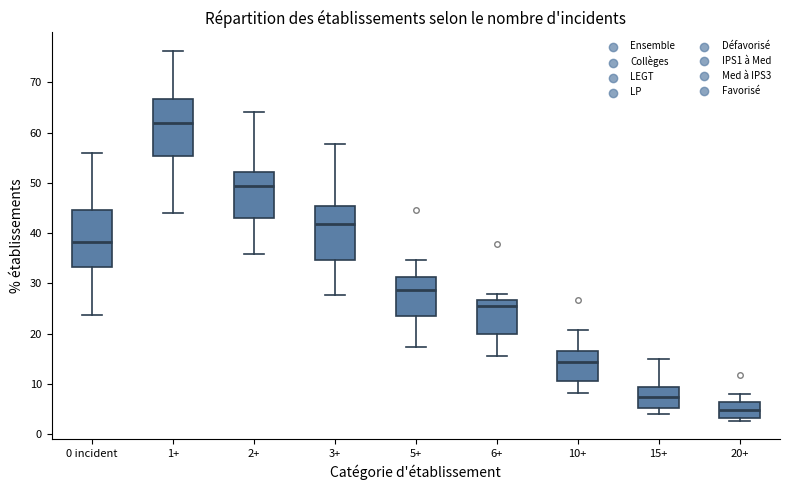

Reading left to right, transcribe this box plot: for each box, give where its median line is, the range the box spans, and where its two whiskers end, as read against the y-axis. The values are not printed on the chart, so give them approximately, as read against the axis.

0 incident: median 38, box 33 to 45, whiskers 24 to 56
1+: median 62, box 55 to 67, whiskers 44 to 76
2+: median 49, box 43 to 52, whiskers 36 to 64
3+: median 42, box 35 to 45, whiskers 28 to 58
5+: median 29, box 24 to 31, whiskers 17 to 35
6+: median 25, box 20 to 27, whiskers 15 to 28
10+: median 14, box 10 to 17, whiskers 8 to 21
15+: median 7, box 5 to 9, whiskers 4 to 15
20+: median 5, box 3 to 6, whiskers 3 (just below the box's lower edge) to 8